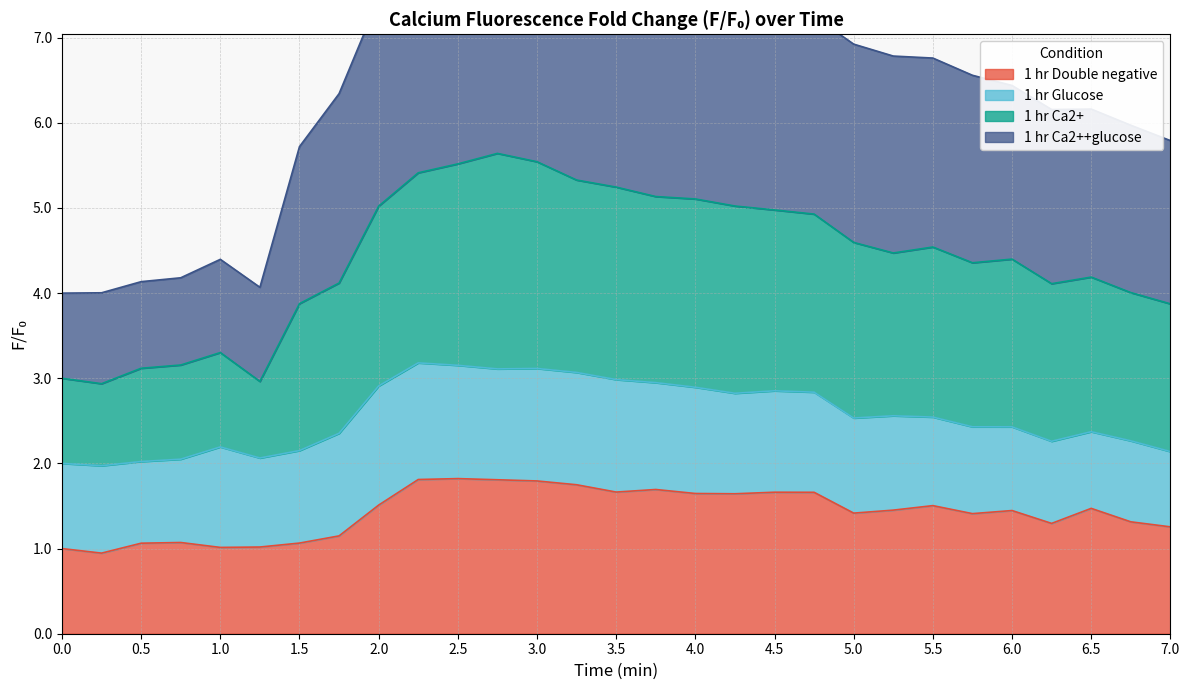

Where is the first local maximum for 1 hr Double negative?

0.75